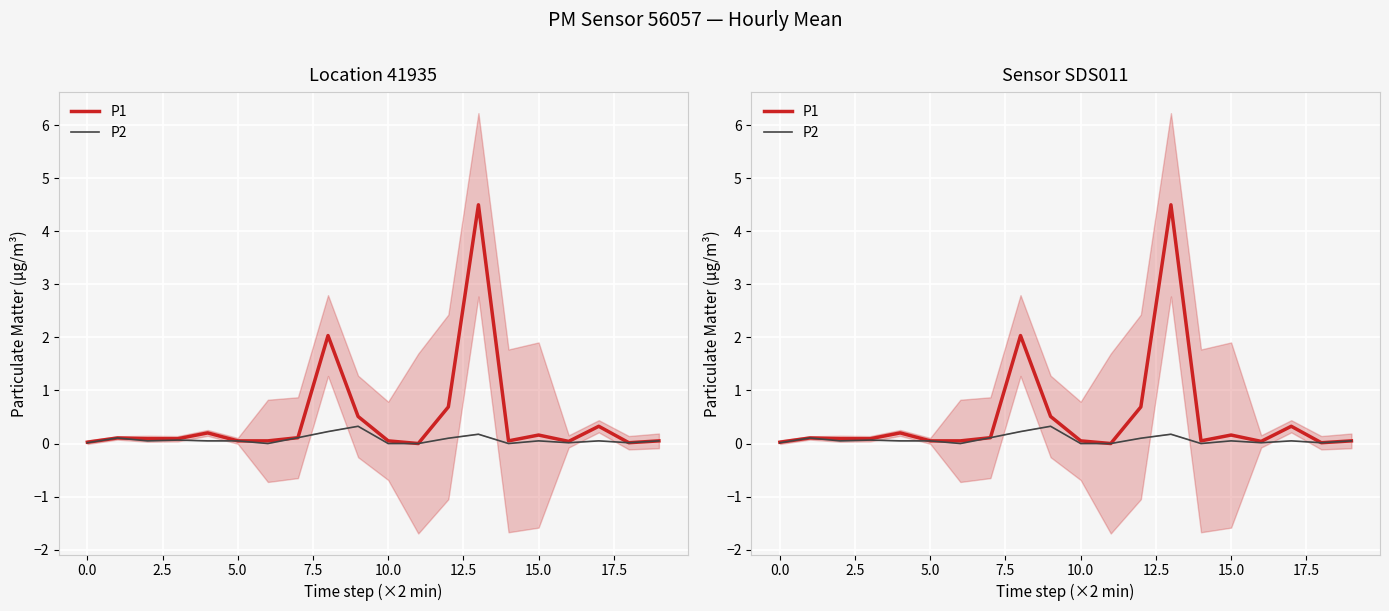

The P2 series shows 0.1 at 7.5. True or false?

True